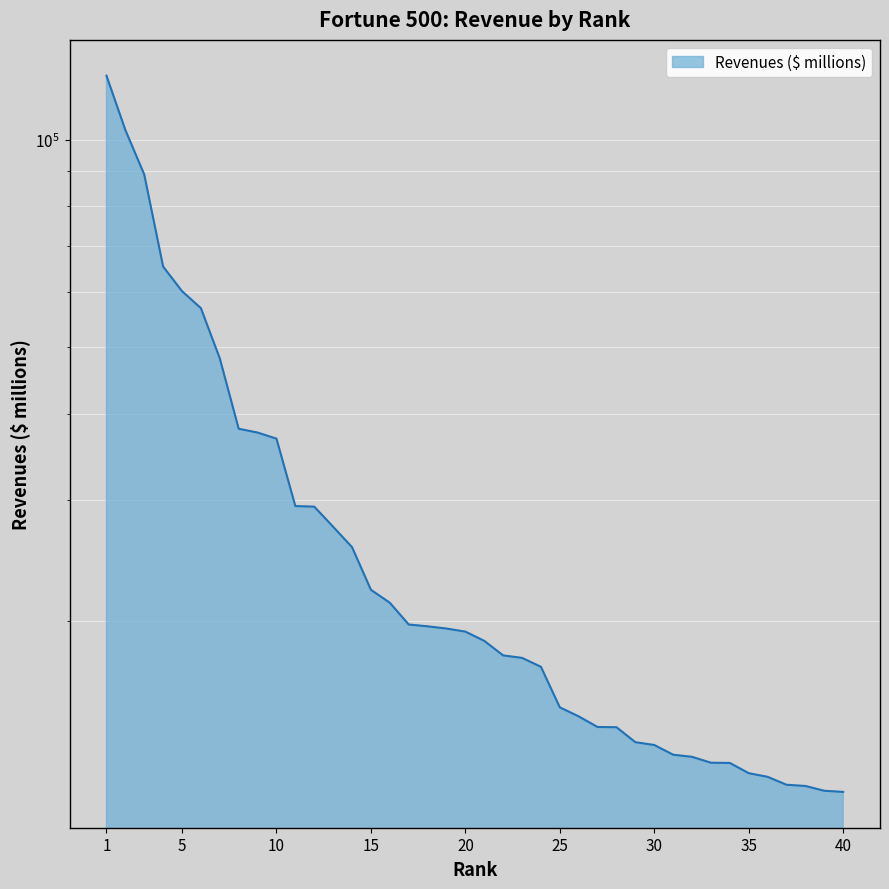

How many categories are shown in the chart?

40